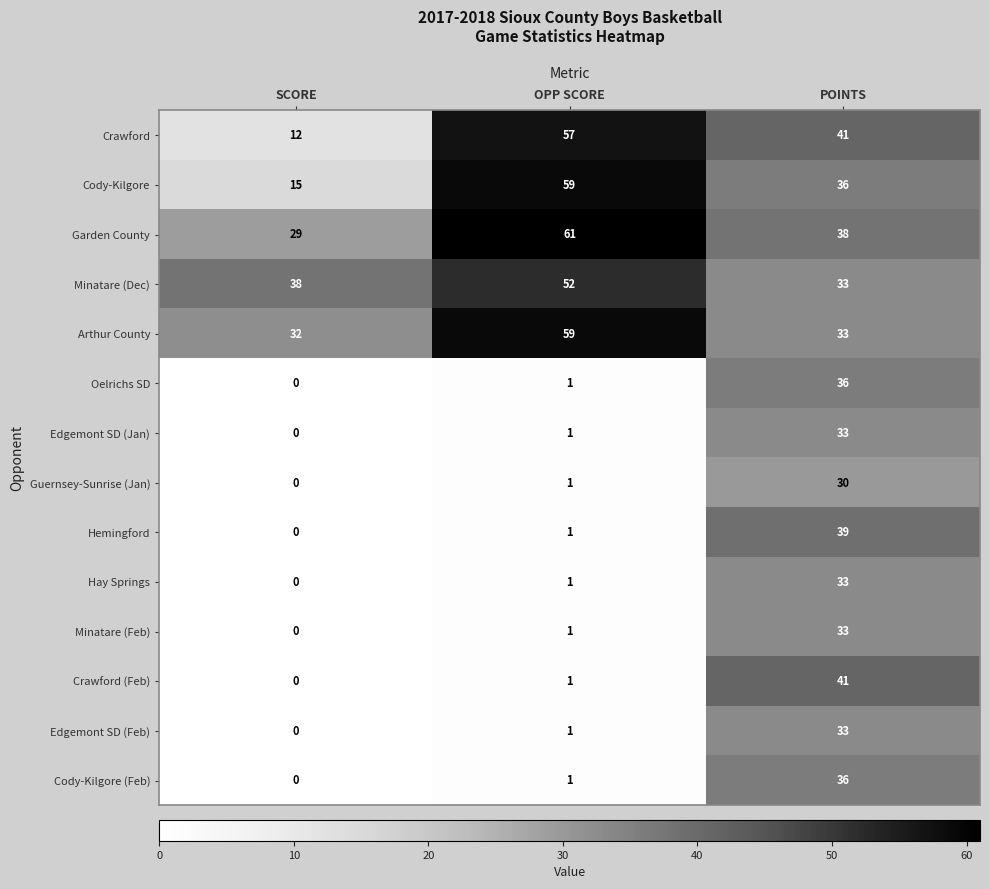

Which series has the widest spread of values?

Crawford